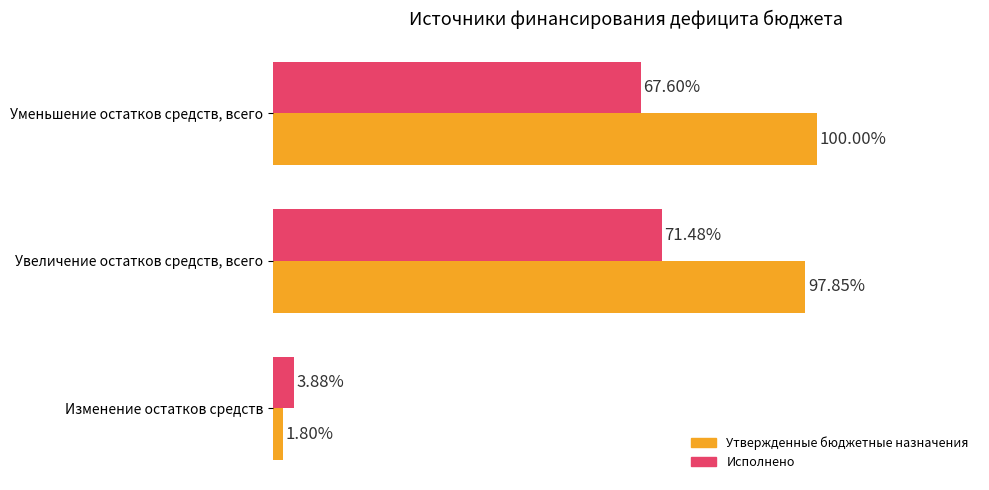

Which series has the largest total across all categories?

Утвержденные бюджетные назначения